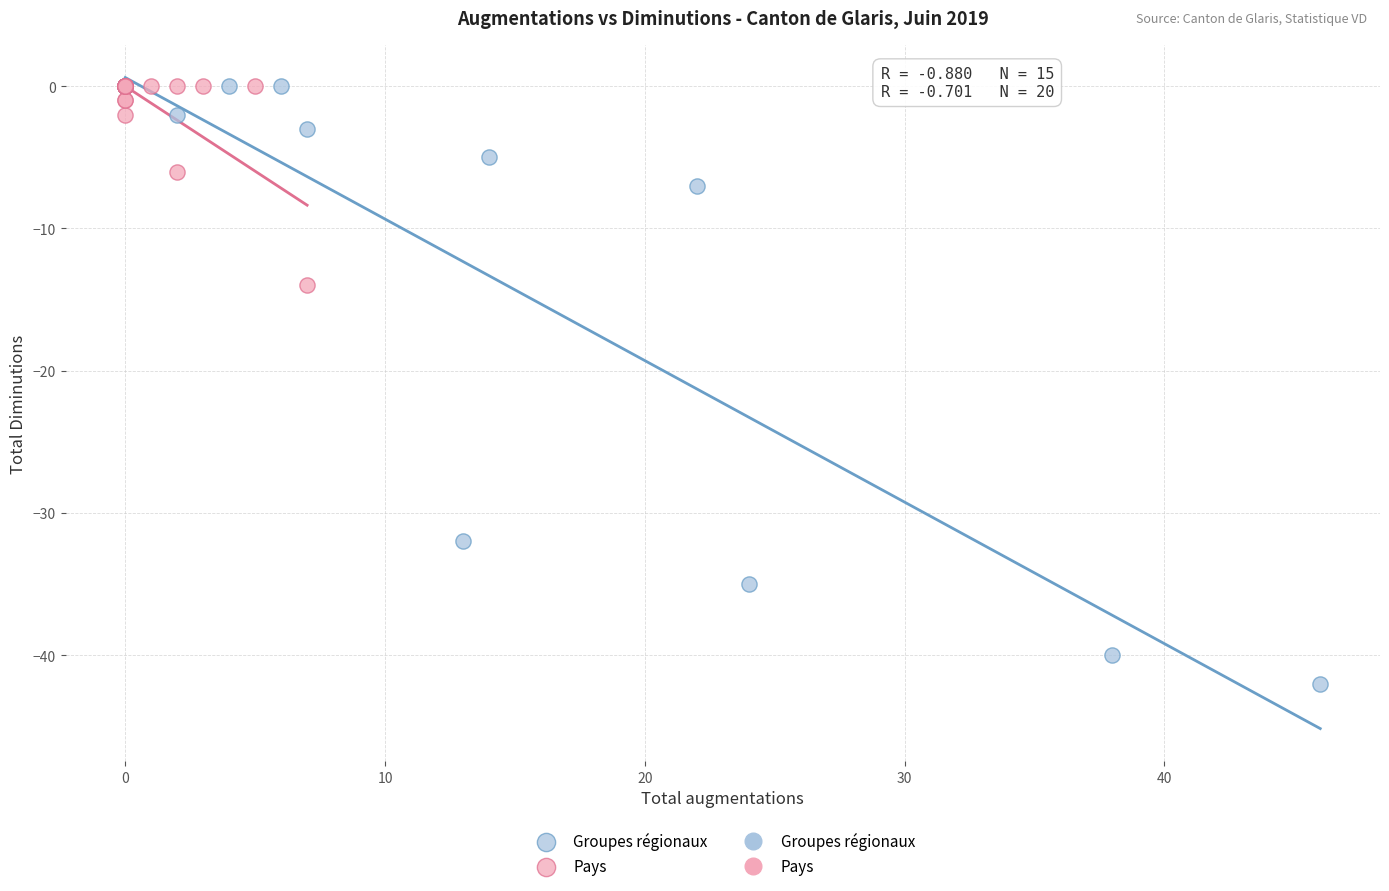

Which series contains the lowest Y value?

Groupes régionaux